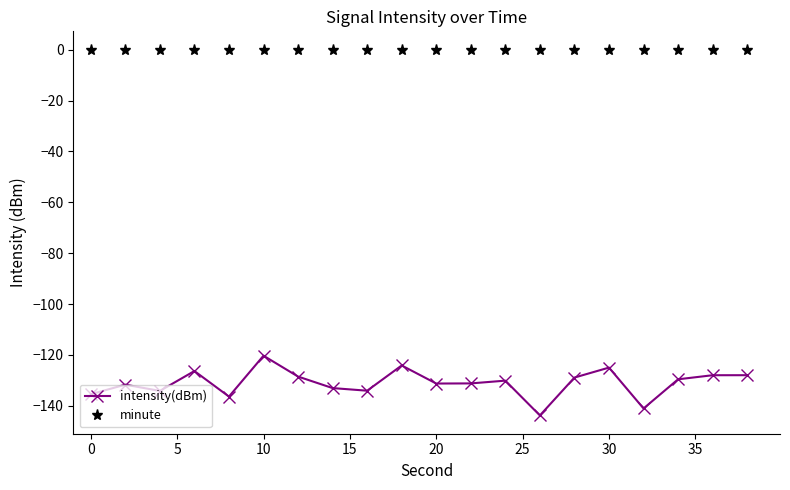

Which series has the largest range (max minus min)?

intensity(dBm)